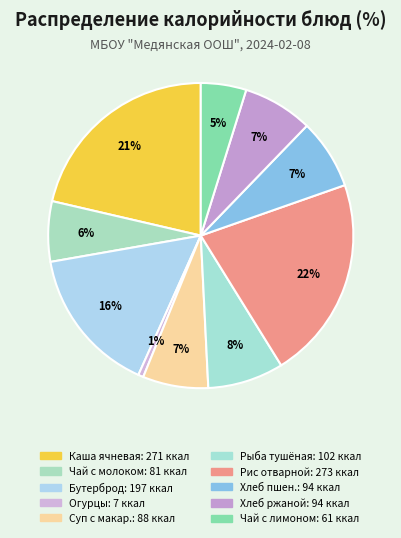

What is the largest slice in the pie chart?

Рис отварной